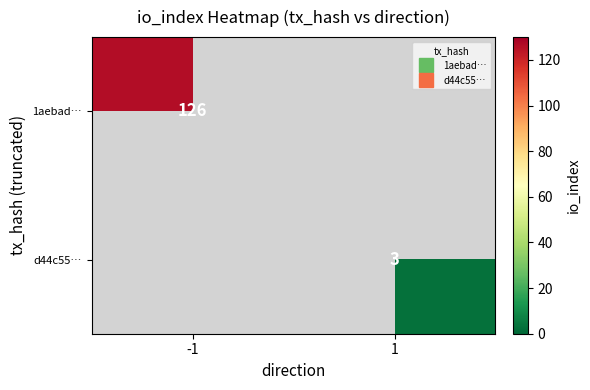

Which category has the lowest value across all series?

1